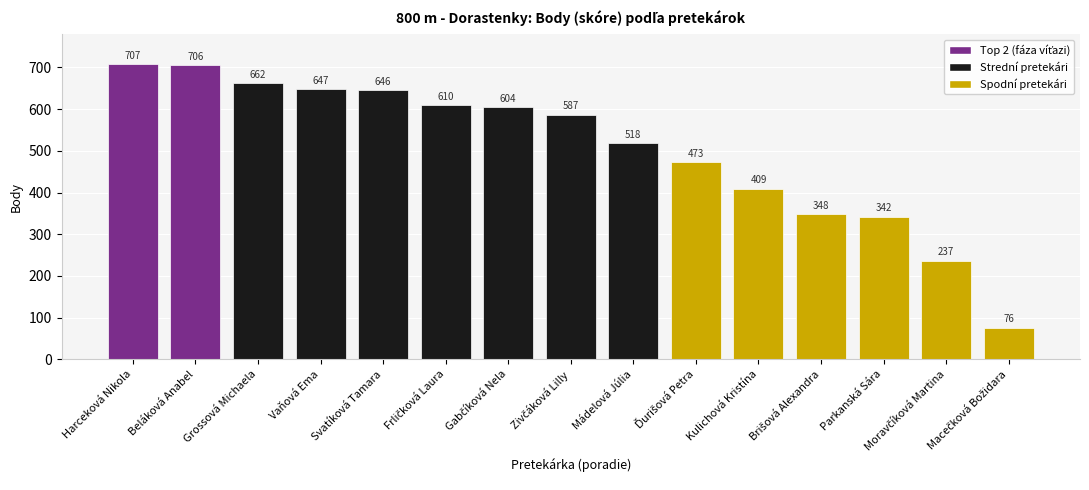

What is the difference between the second highest and minimum values?

630